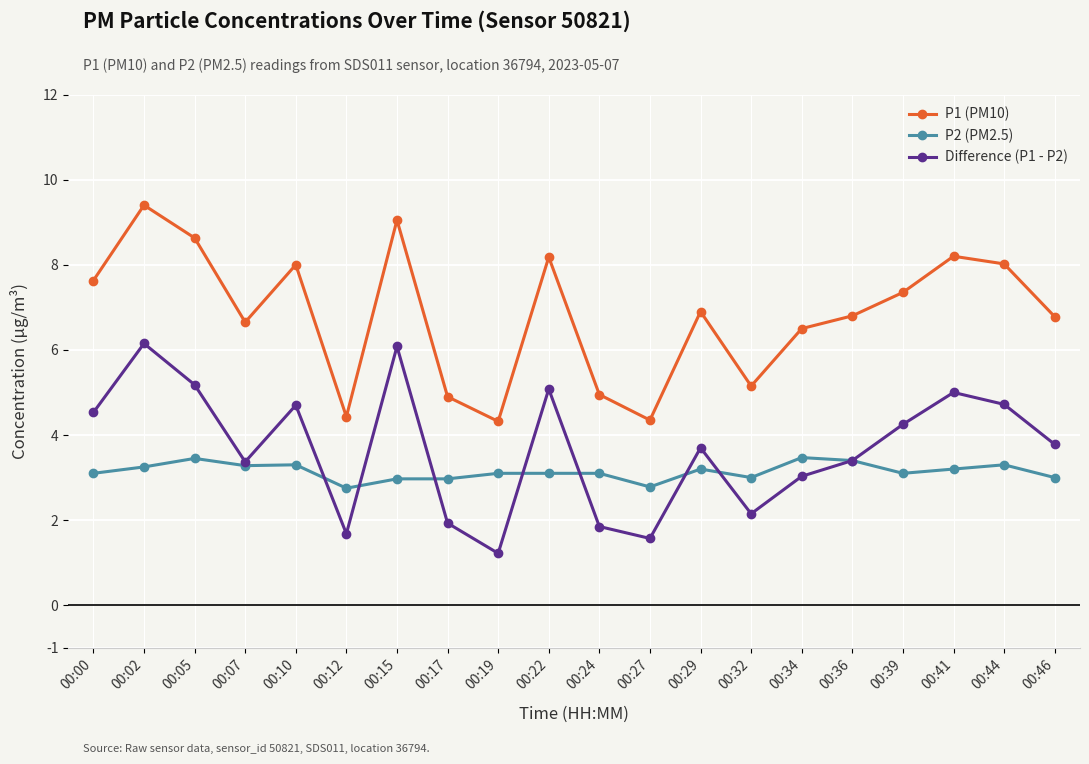

True or false: P2 (PM2.5) has a value of 2.8 at 00:27.

True